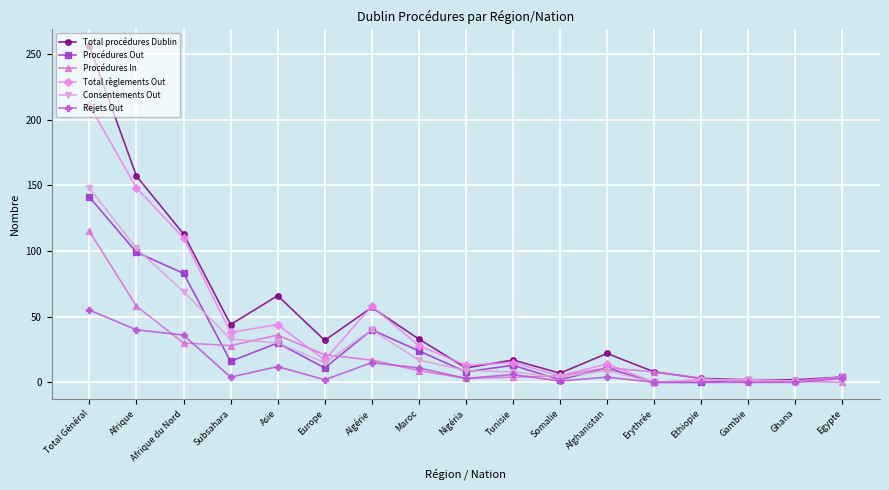

What is the maximum value for Consentements Out?

148